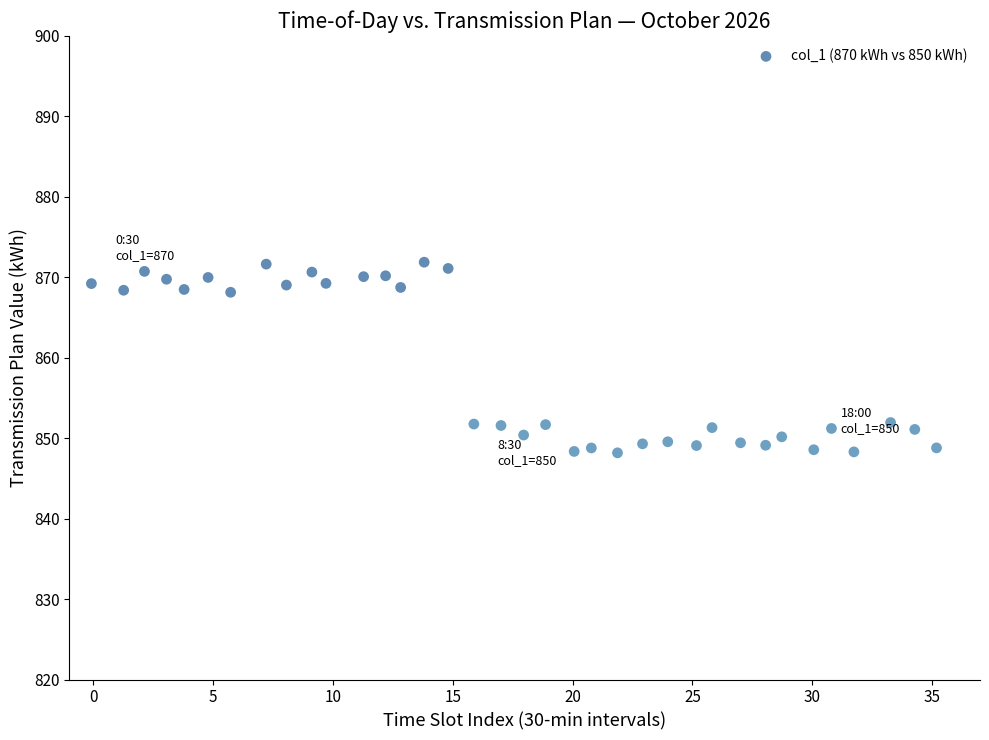

What is the range of Y values (max minus min)?

23.7